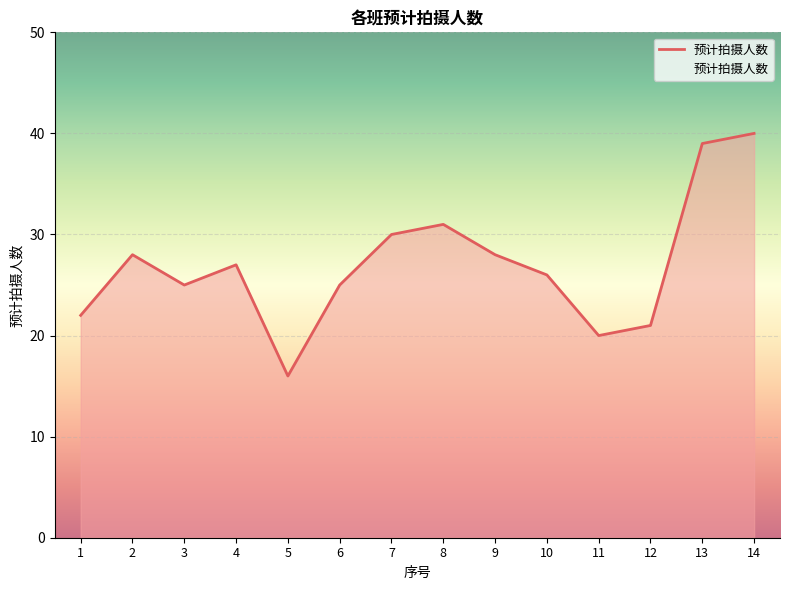

What is the minimum value shown in the chart?

16